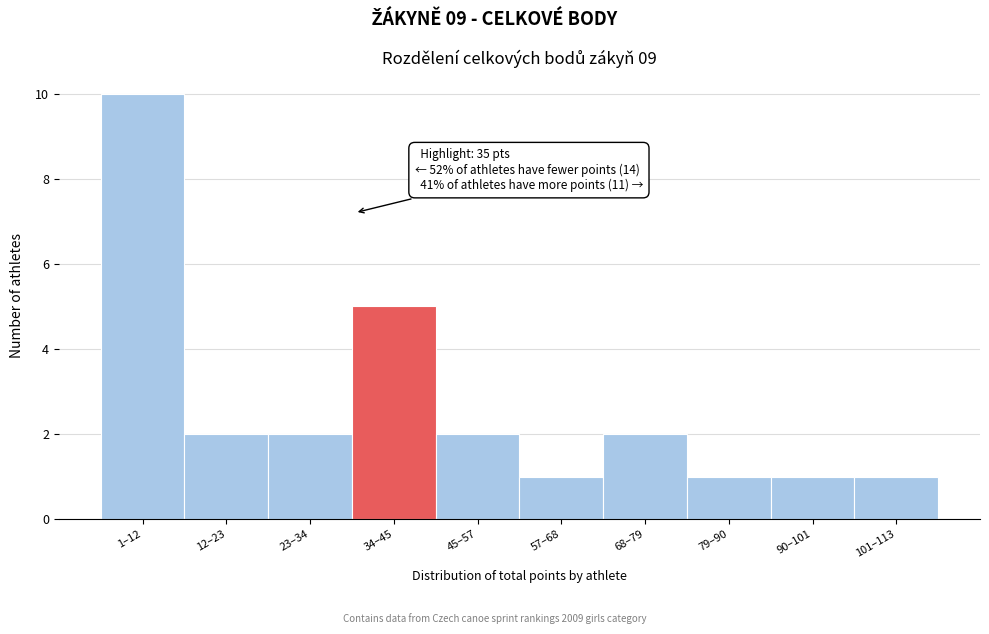

Reading left to right, list all the values displayed in this chart.

10	2	2	5	2	1	2	1	1	1